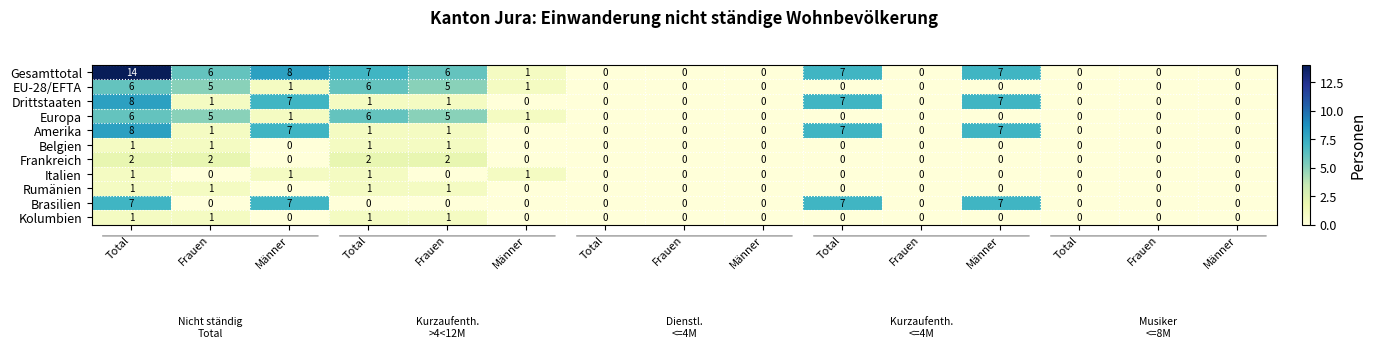

How many series are shown in this chart?

11